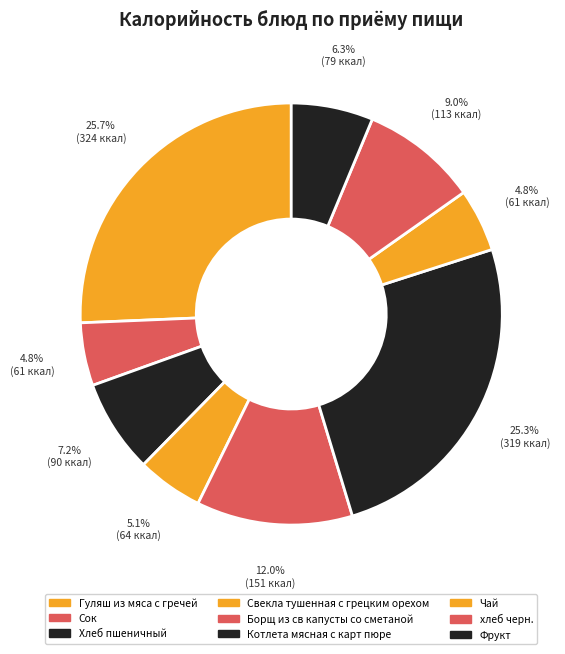

What is the change in value from Свекла тушенная с грецким орехом to Чай?

-3.1